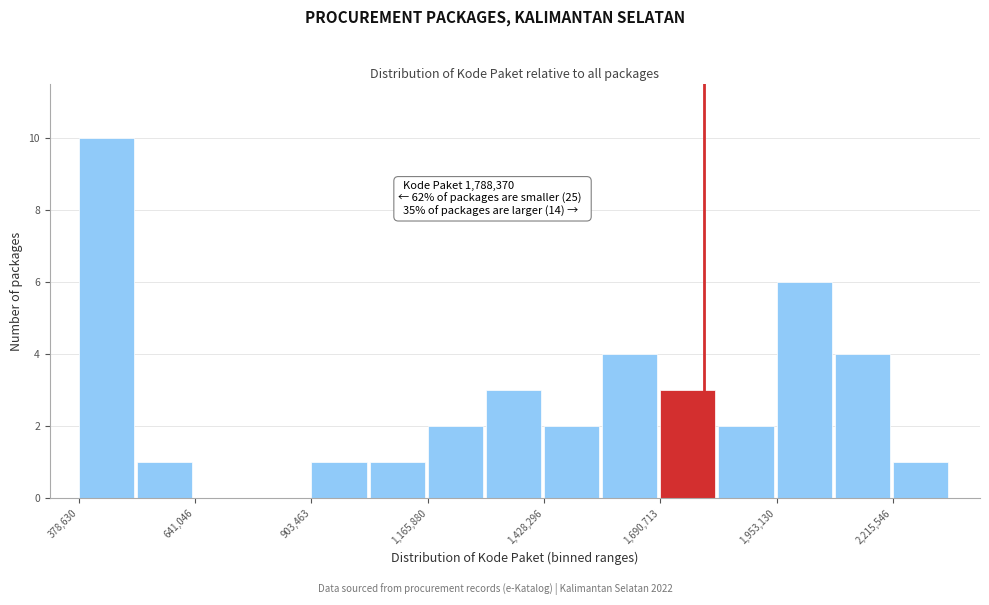

Around what value on the x-axis is the tallest bar? Give the approximate position of its centre, as read against the axis.

450000